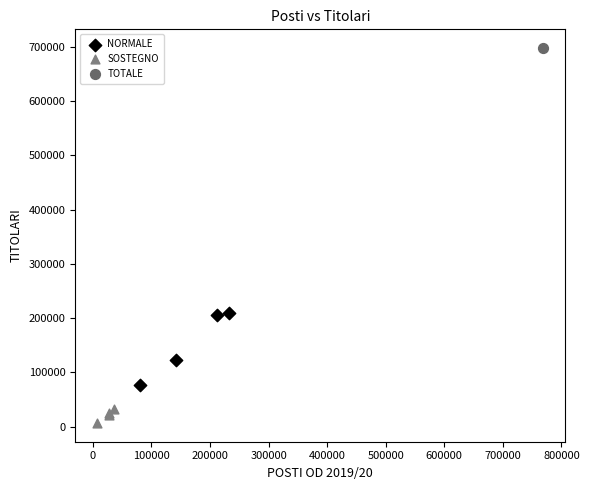

Which series contains the highest Y value?

TOTALE